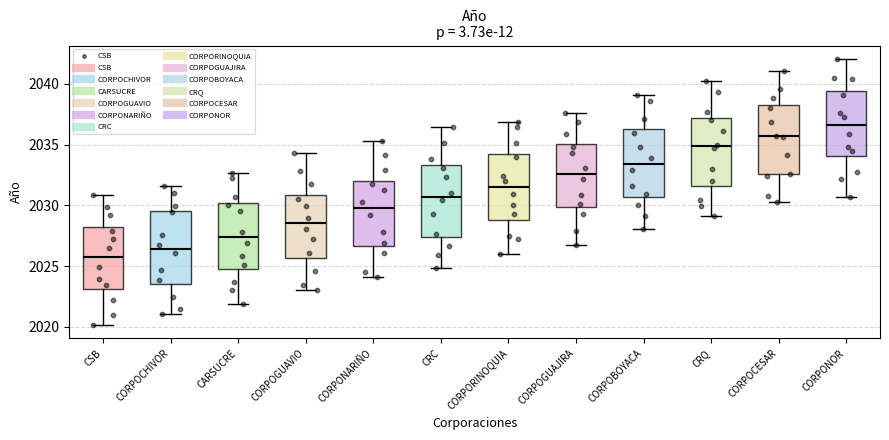

Which box's median line is the lowest?

CSB